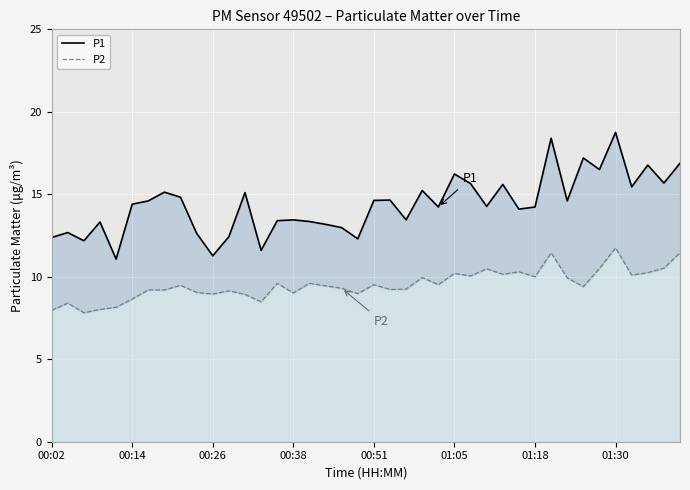

True or false: P2 and P1 cross at least once.

False